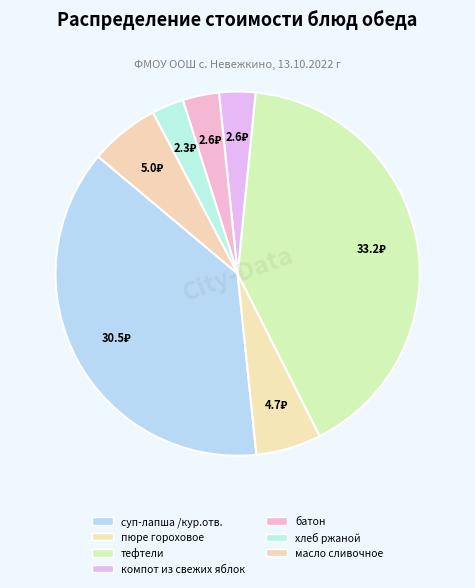

How many slices are in this pie chart?

7